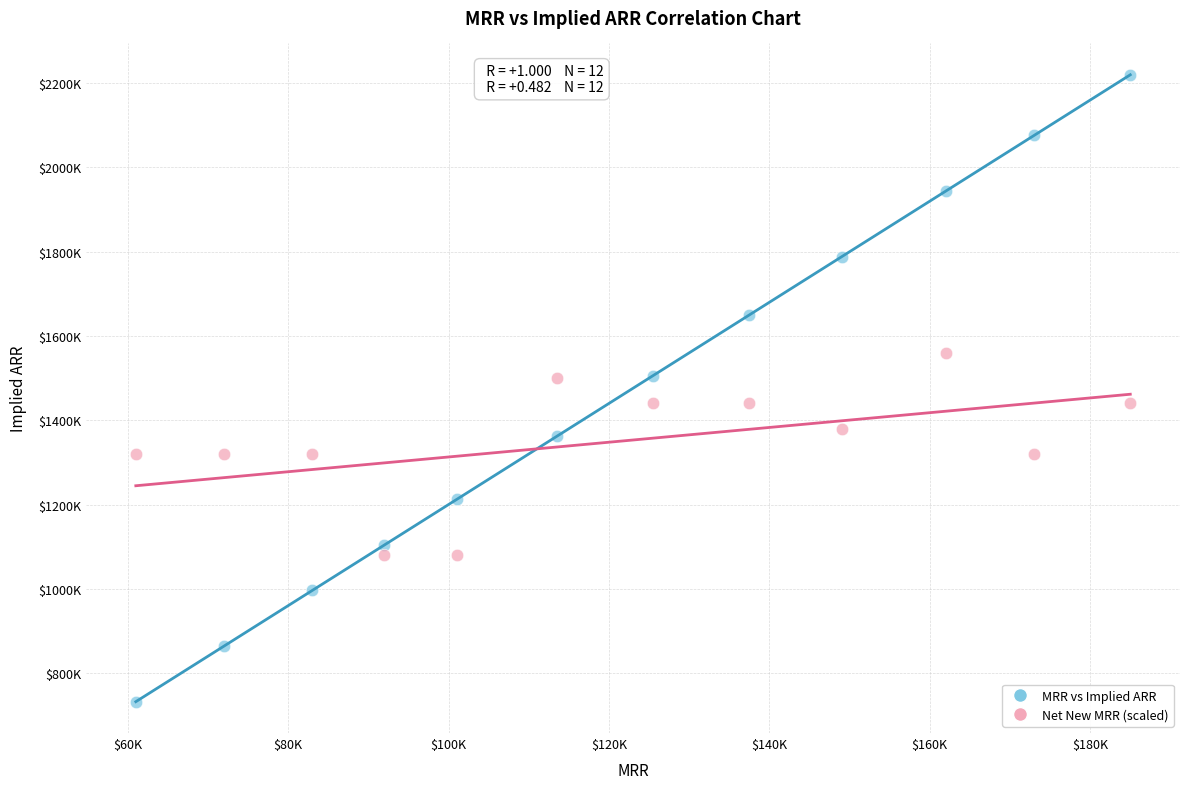

What are all the series names shown in the legend?

MRR vs Implied ARR, Net New MRR (scaled)